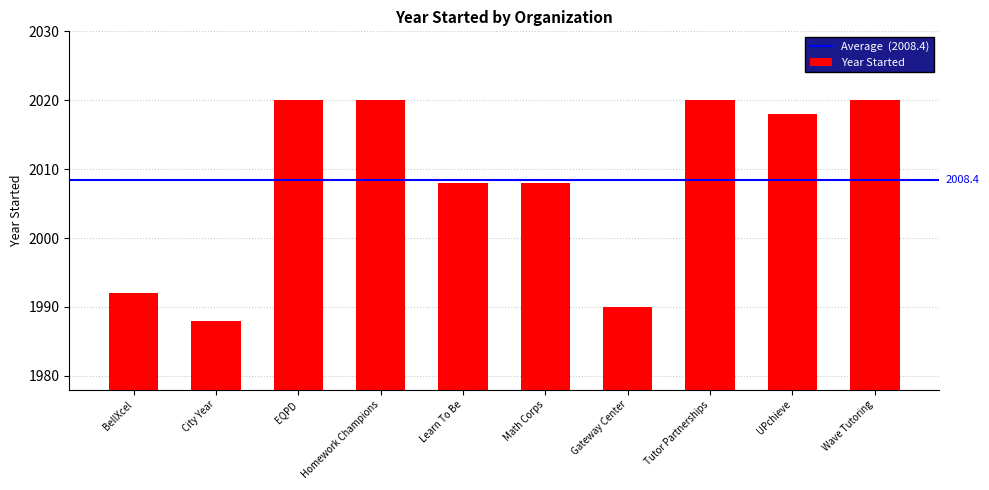

What is the difference between the maximum and second lowest values?

30